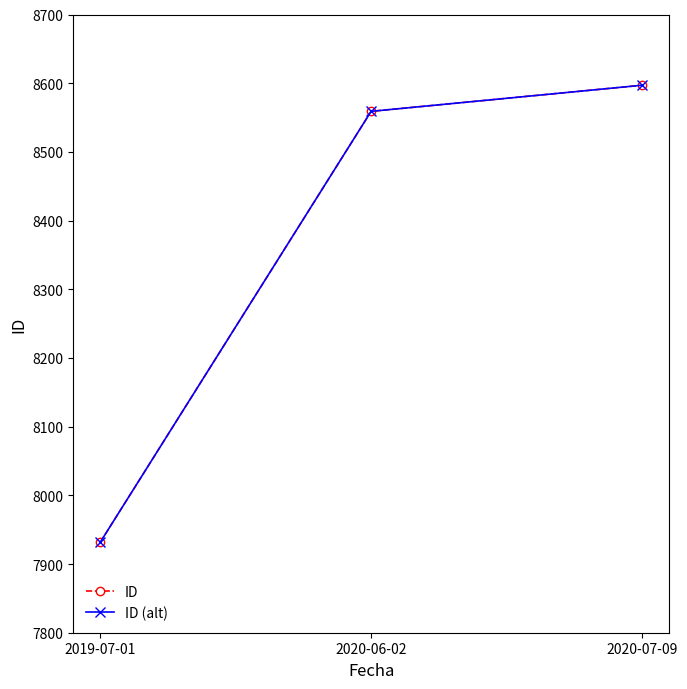

Is this an area chart (filled region under the line)?

No